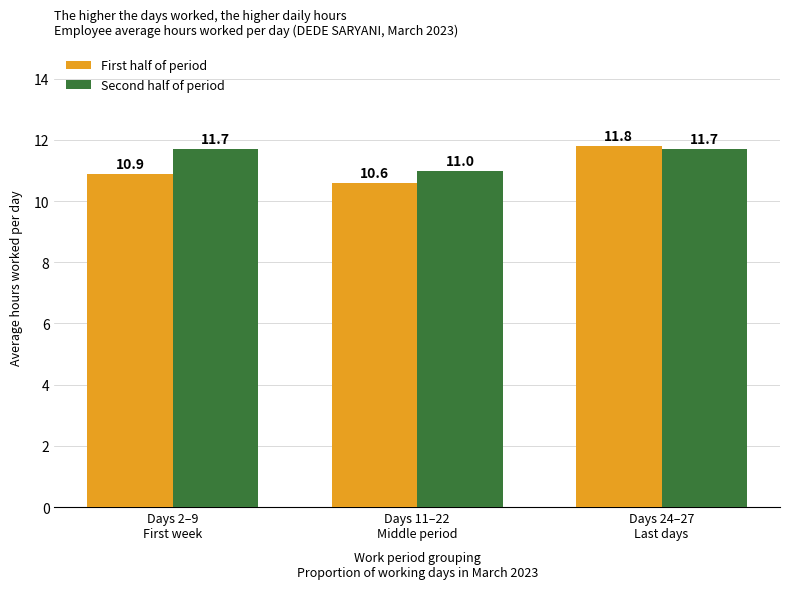

At which category is the sum across all series the highest?

Days 24–27
Last days